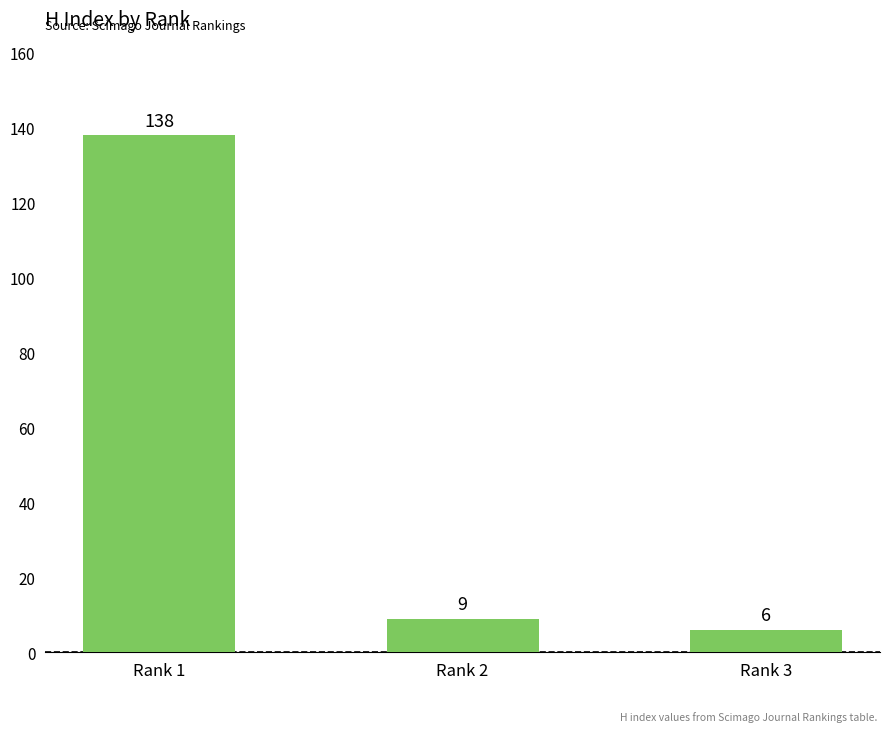

How many bars are there in total?

3